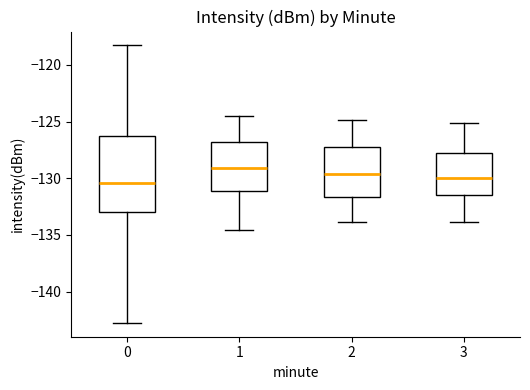

Which box has the highest median line?

1